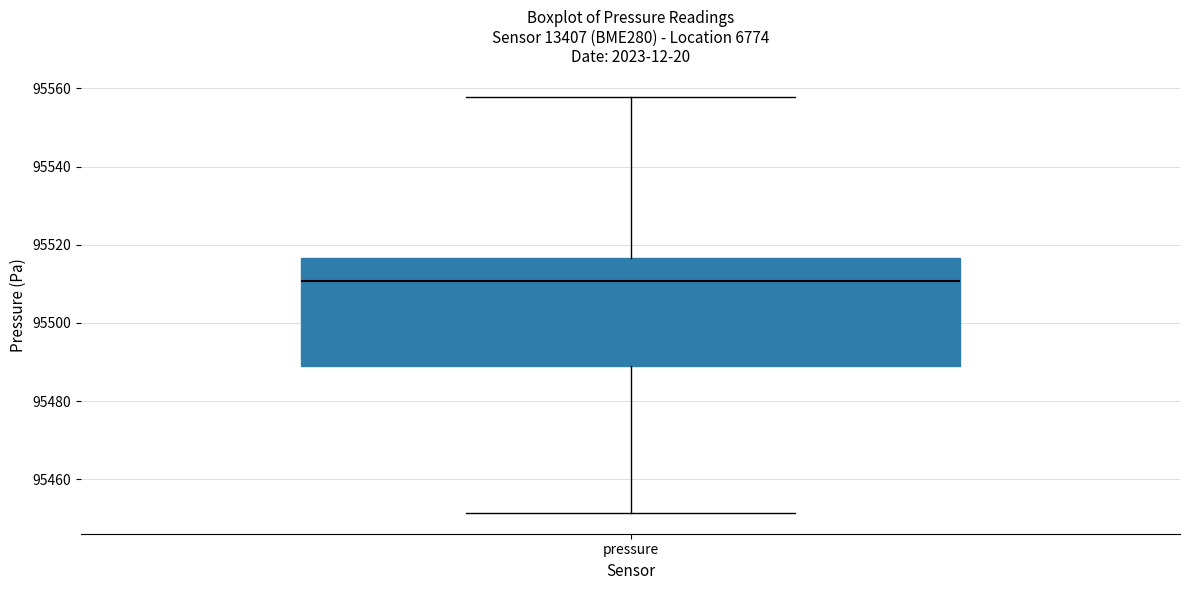

Where is the lower edge of the box for pressure on the y-axis? The values are not printed on the chart, so give them approximately, as read against the axis.

95488